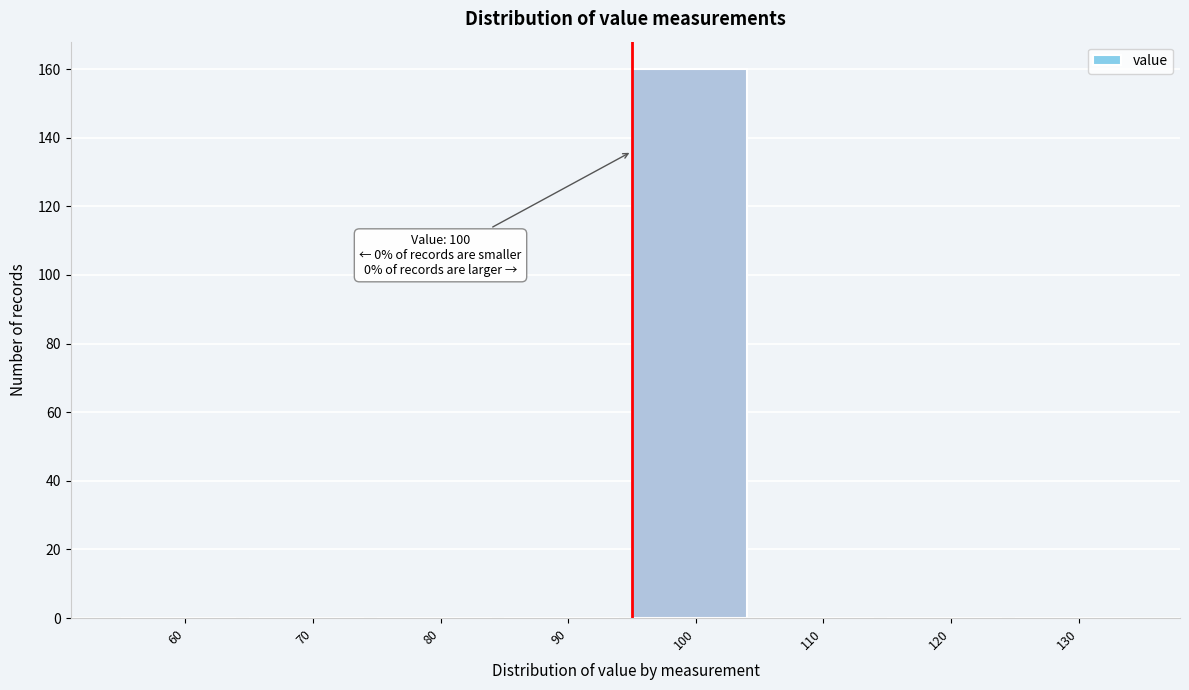

Reading left to right, list all the values displayed in this chart.

60=0	70=0	80=0	90=0	100=160	110=0	120=0	130=0